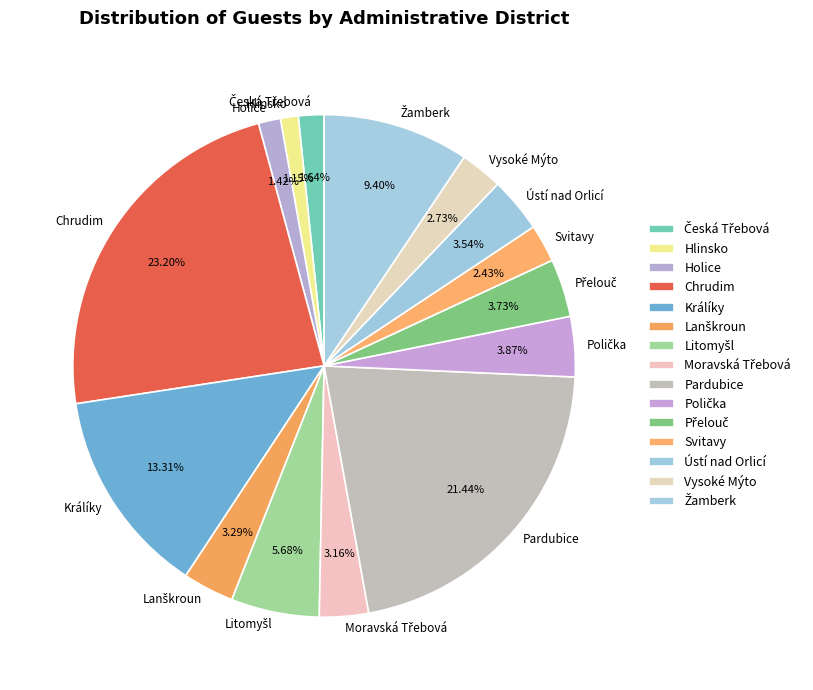

How many slices are in this pie chart?

15